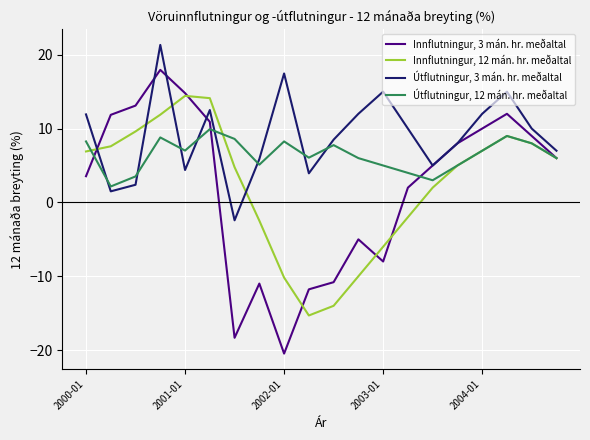

Which series has the widest spread of values?

Innflutningur, 3 mán. hr. meðaltal